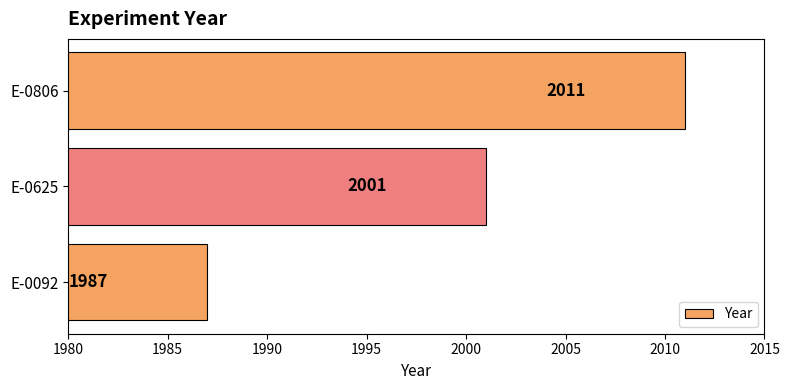

What value does the data have at E-0092, to the nearest 5?

1985